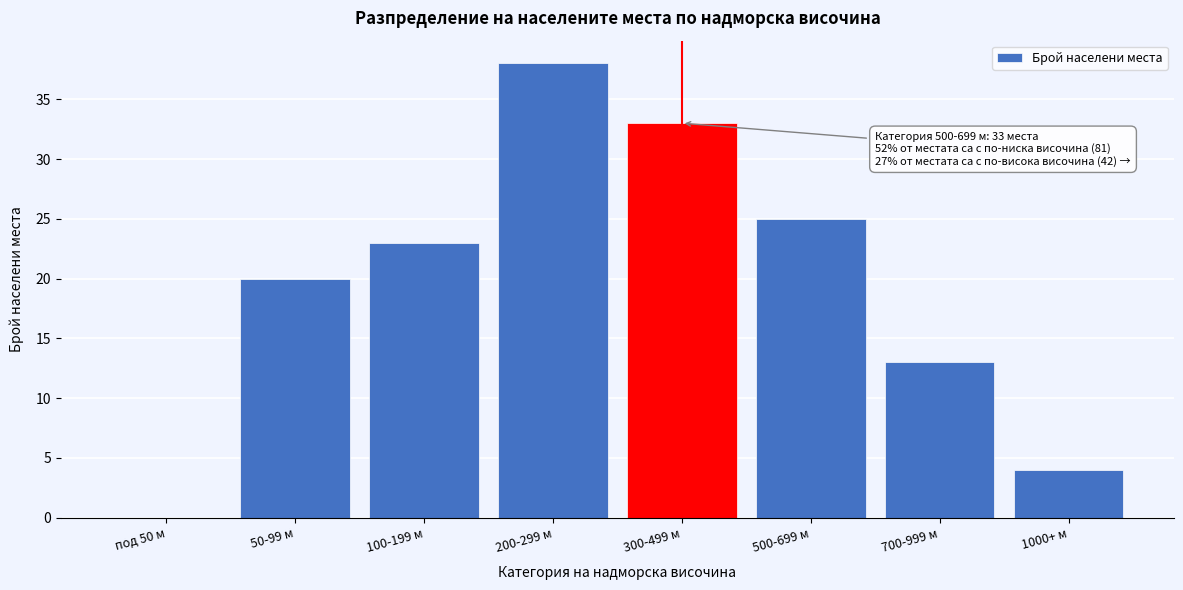

Reading left to right, extract all data points from this chart.

под 50 м=0	50-99 м=20	100-199 м=23	200-299 м=38	300-499 м=33	500-699 м=25	700-999 м=13	1000+ м=4